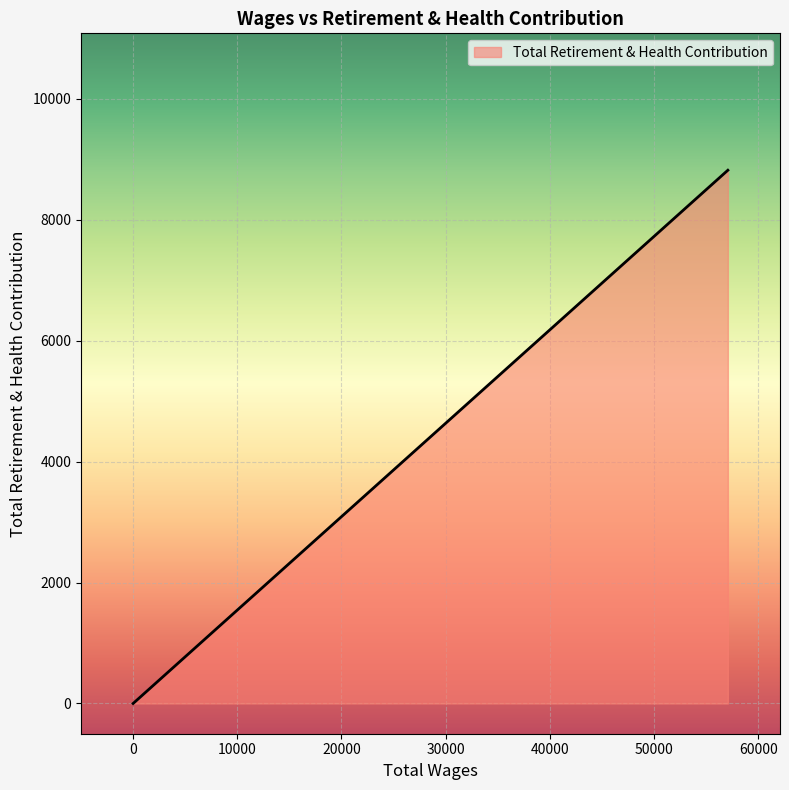

True or false: there are more than 1 points higher than both neighbors.

False